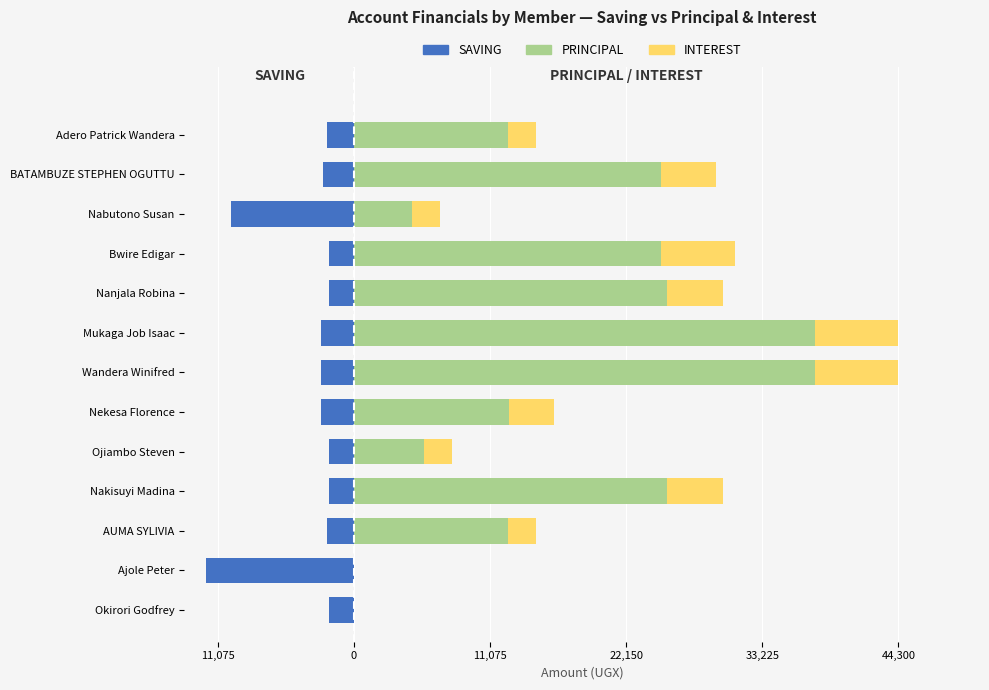

Reading left to right, what are all the values shown in this chart?

SAVING: -2000	-12000	-2200	-2000	-2000	-2700	-2700	-2700	-2000	-2000	-10000	-2500	-2200
PRINCIPAL: 0	0	12500	25500	5700	12600	37500	37500	25500	25000	4700	25000	12500
INTEREST: 0	0	2300	4500	2300	3700	6800	6800	4500	6000	2300	4500	2300